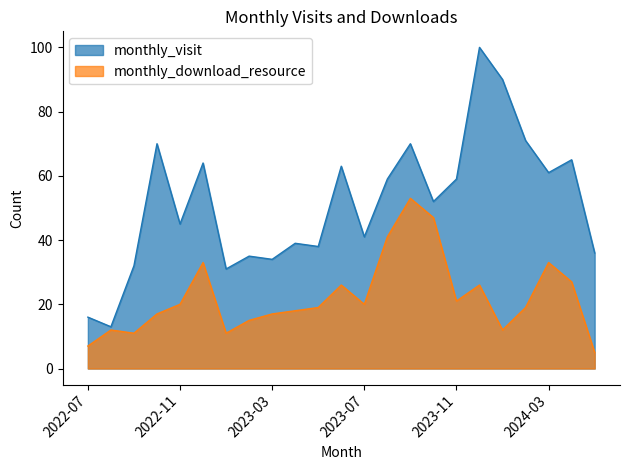

What is the sum of all monthly_download_resource values?

510